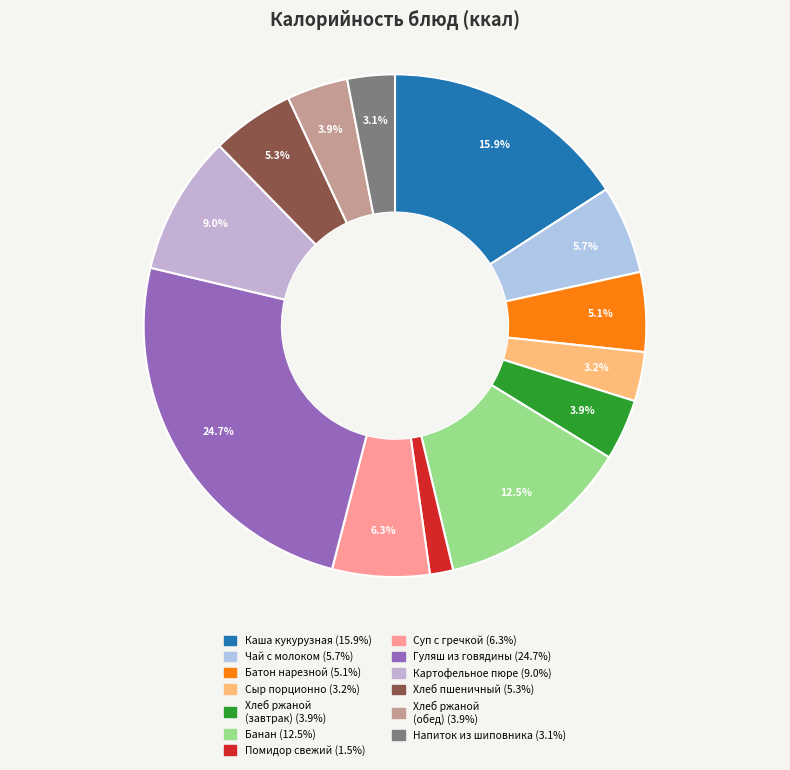

Which category has the smallest portion of the pie?

Овощи порционно (помидор свежий)